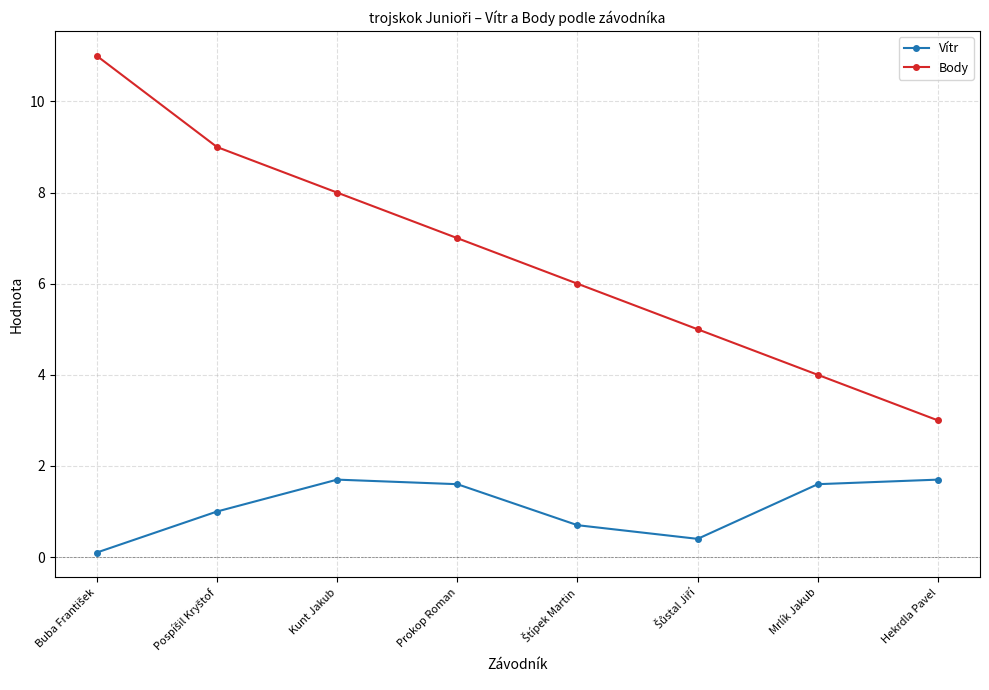

True or false: Body has more than 1 points higher than both neighbors.

False